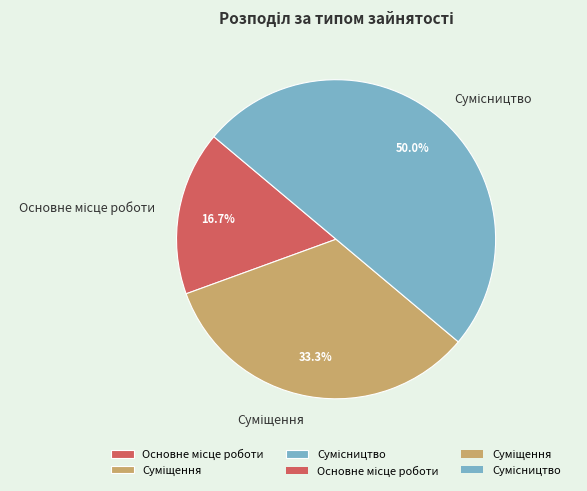

Approximately how many times larger is the value at Суміщення compared to Сумісництво?

0.7